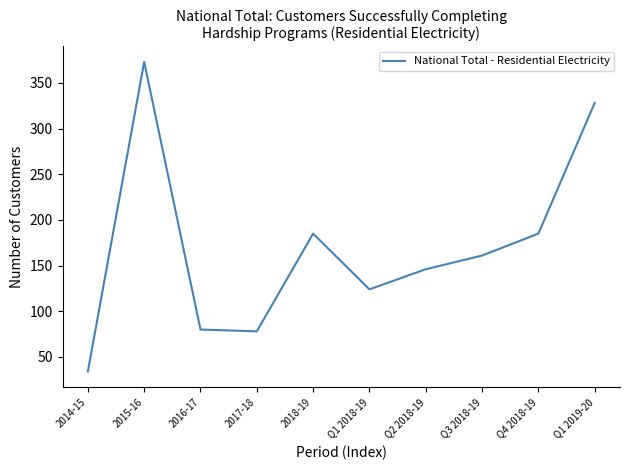

What is the sum of the values at Q1 2019-20 and 2015-16?

701